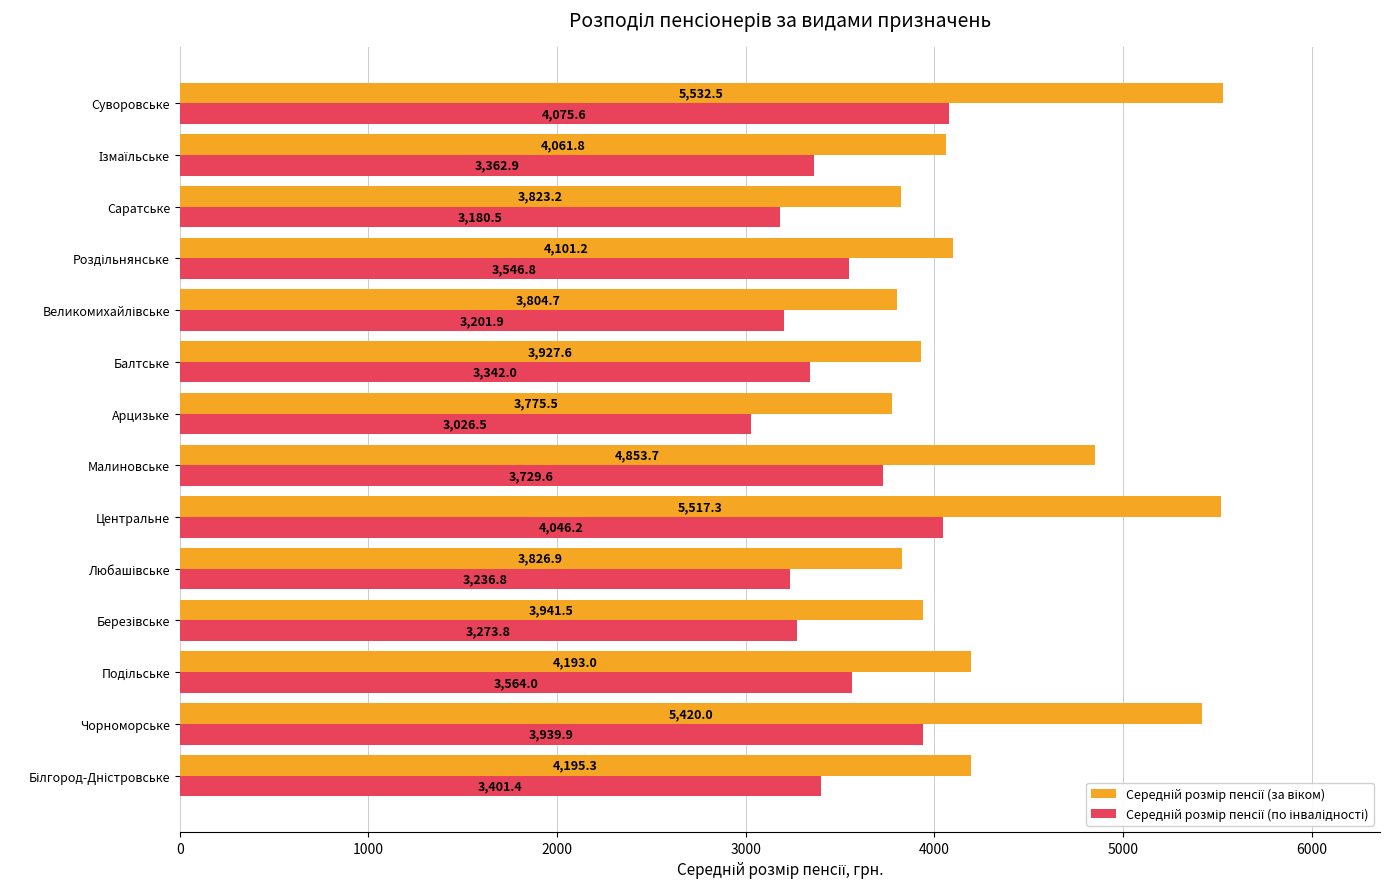

Which label corresponds to the largest value in the chart?

Суворовське